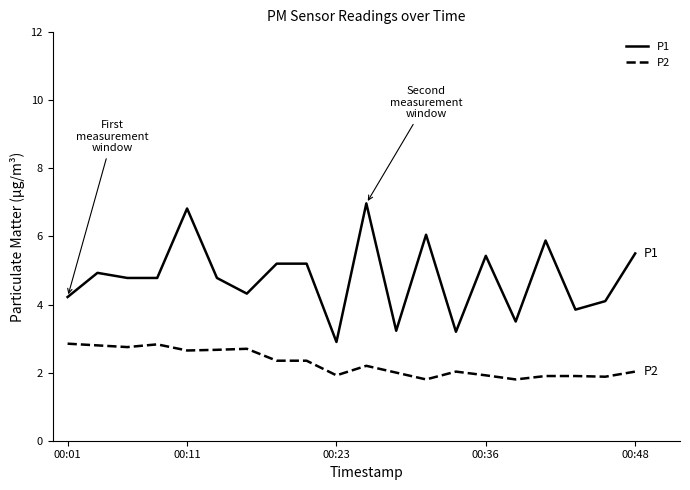

Rank the series by their average value, from highest to lowest.

P1, P2